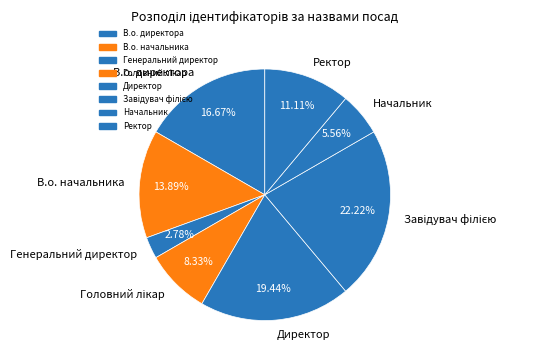

To the nearest percent, what is the difference between the Ректор and В.о. начальника slice percentages?

3%